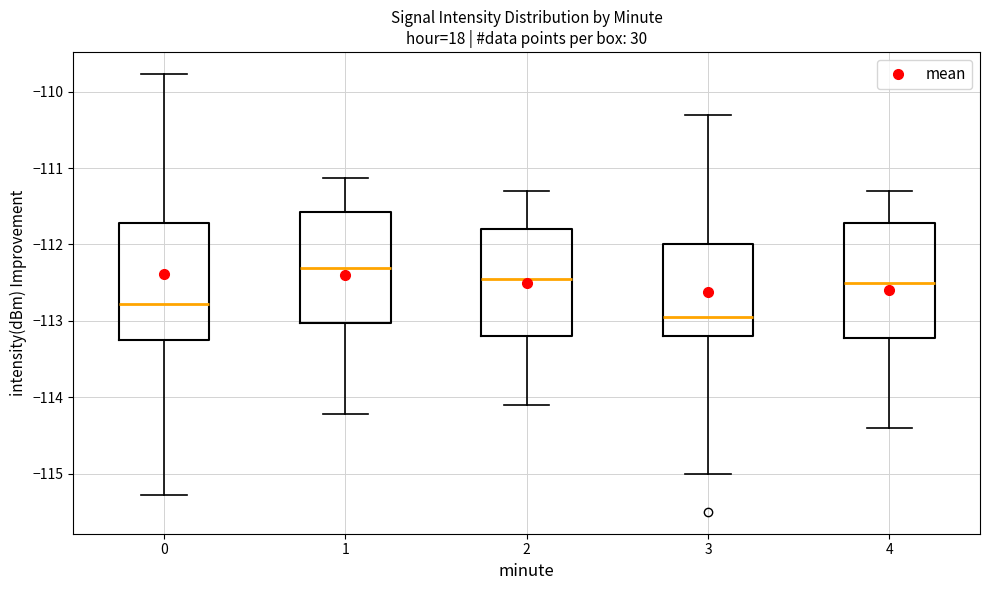

Where does the median line of the box at x = 4 sit on the y-axis? The values are not printed on the chart, so give them approximately, as read against the axis.

-112.5